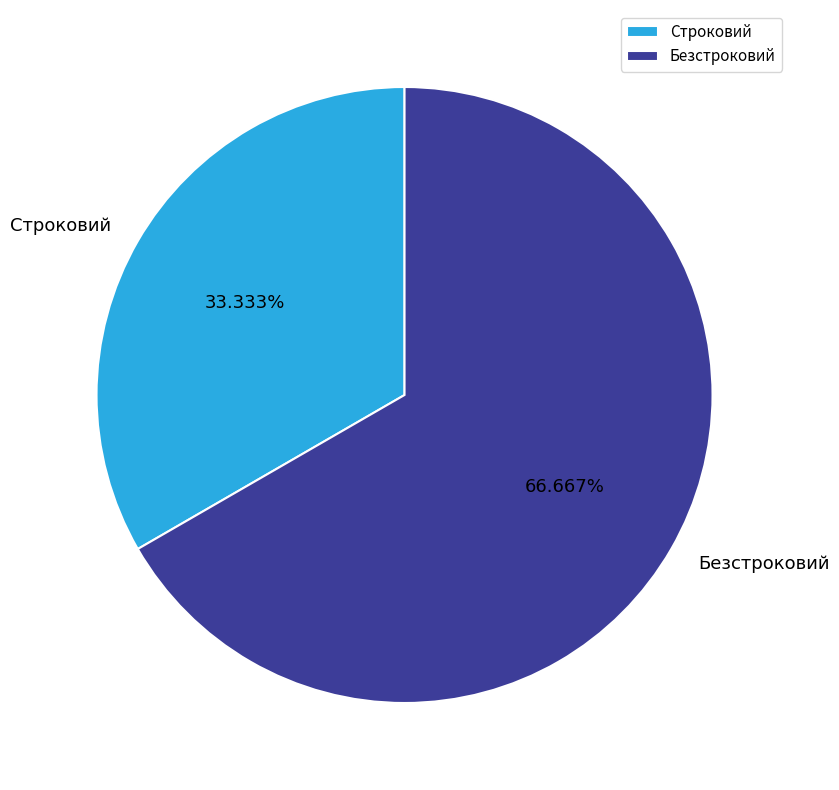

Which has a higher value, Безстроковий or Строковий?

Безстроковий